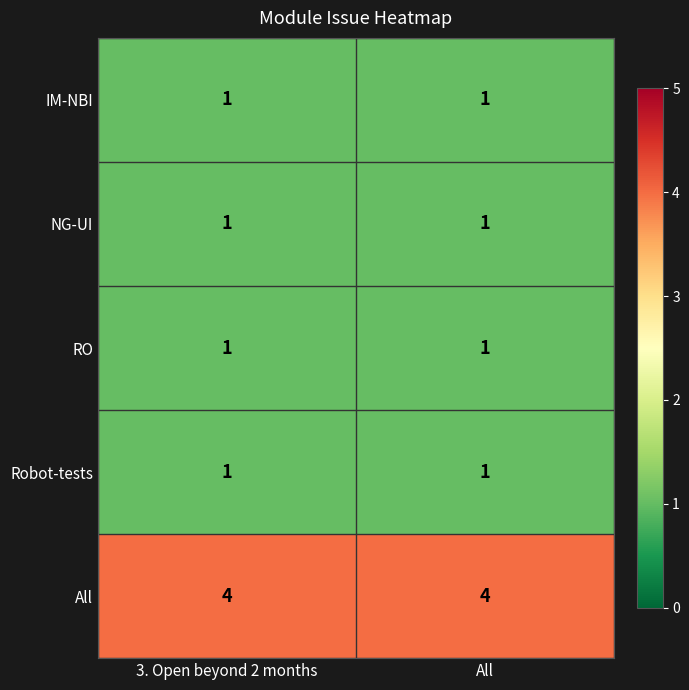

At how many categories does at least one series exceed 1?

2